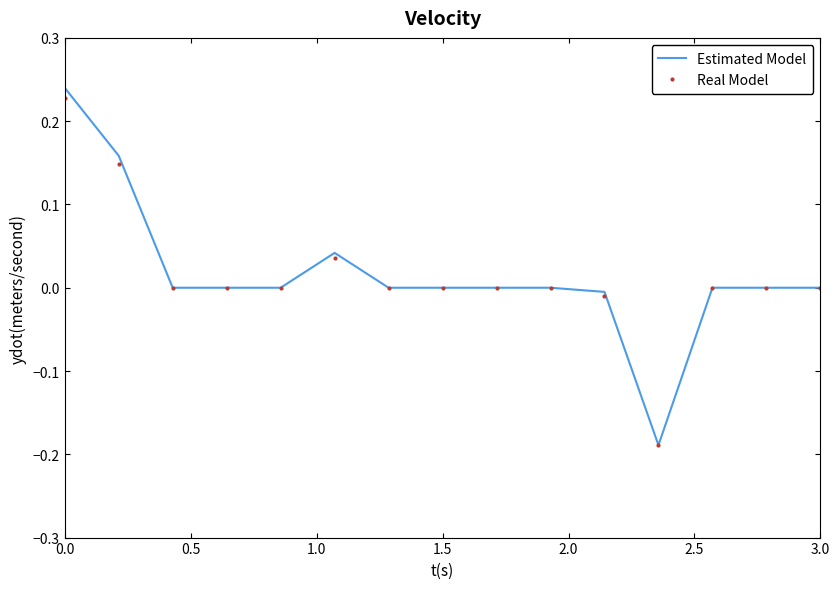

Which series has the widest spread of values?

Estimated Model